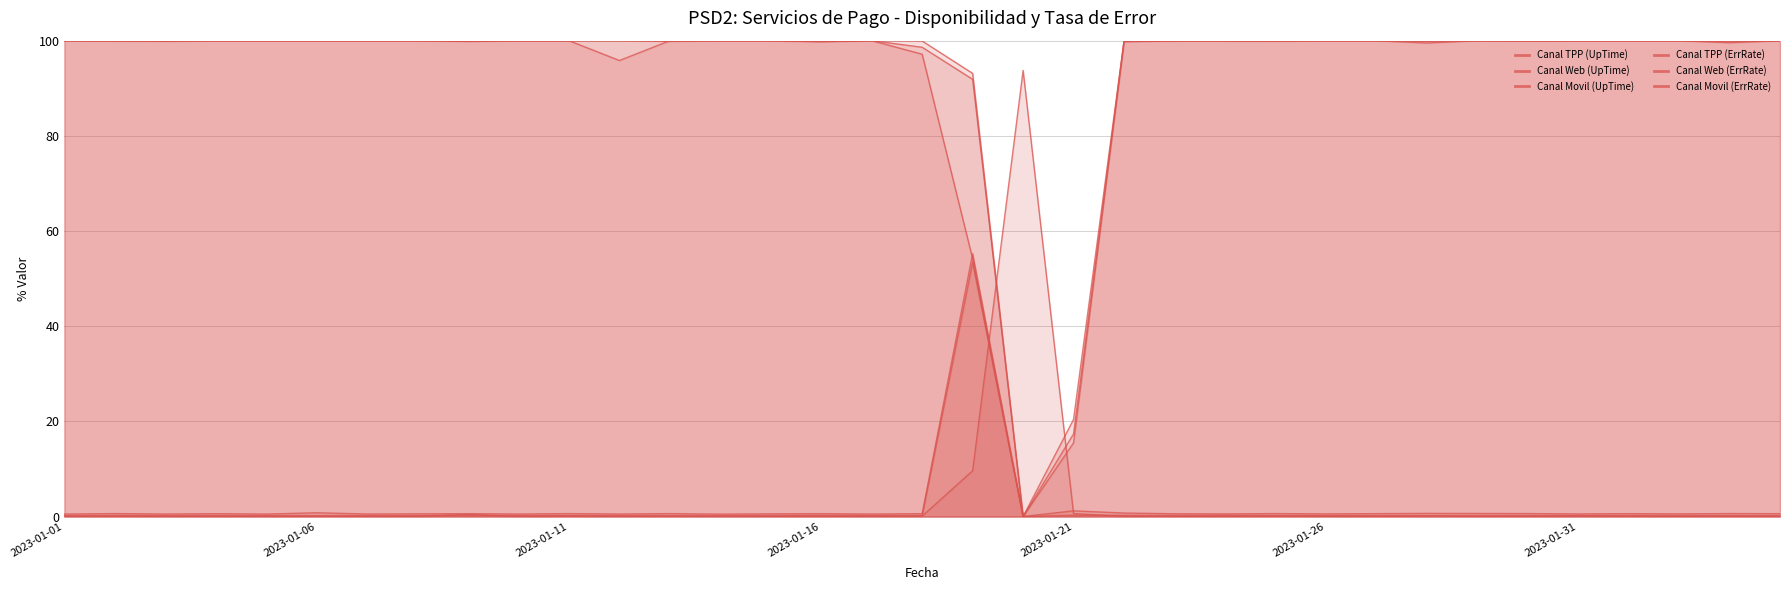

True or false: Canal TPP (ErrRate) has more than 1 interior local peaks.

True